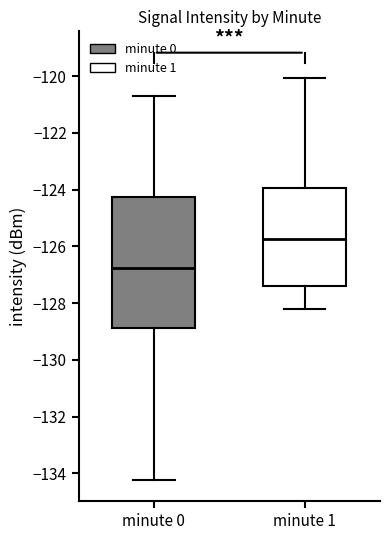

Which box has the highest median line?

minute 1